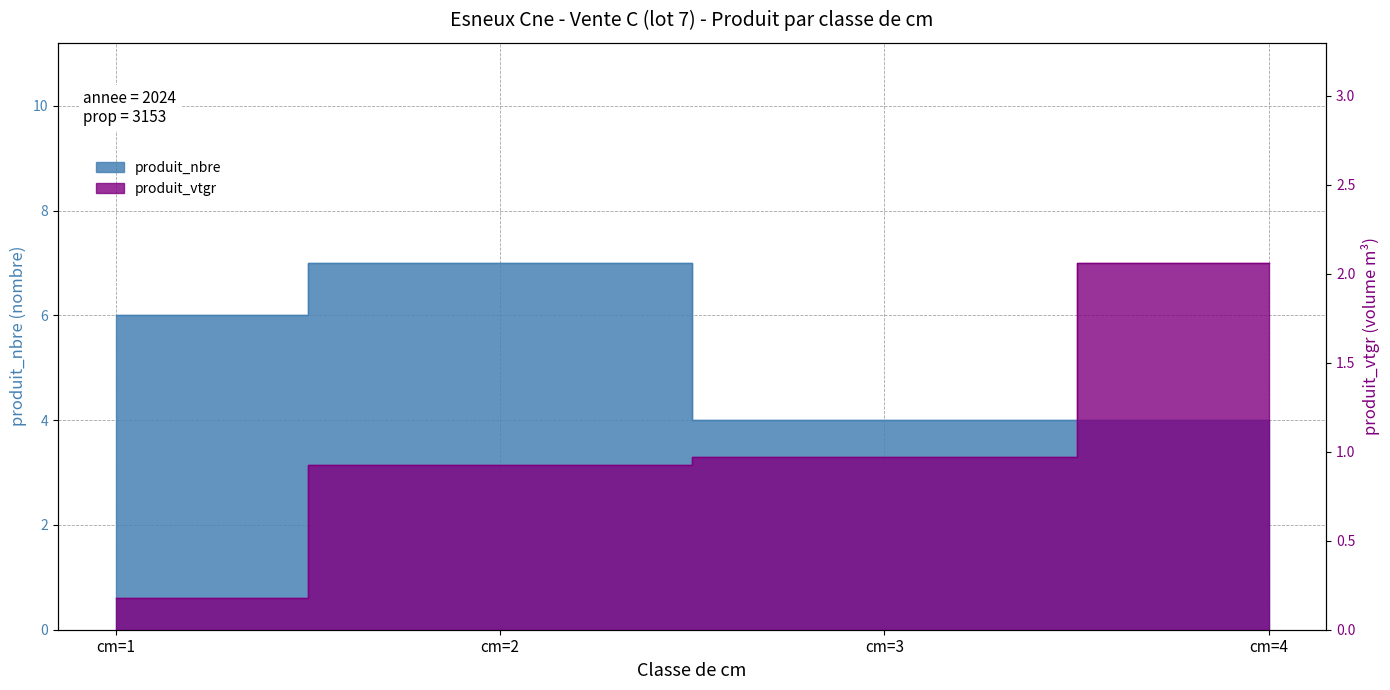

What is the sum of the produit_nbre values at cm=4 and cm=3?

8.0